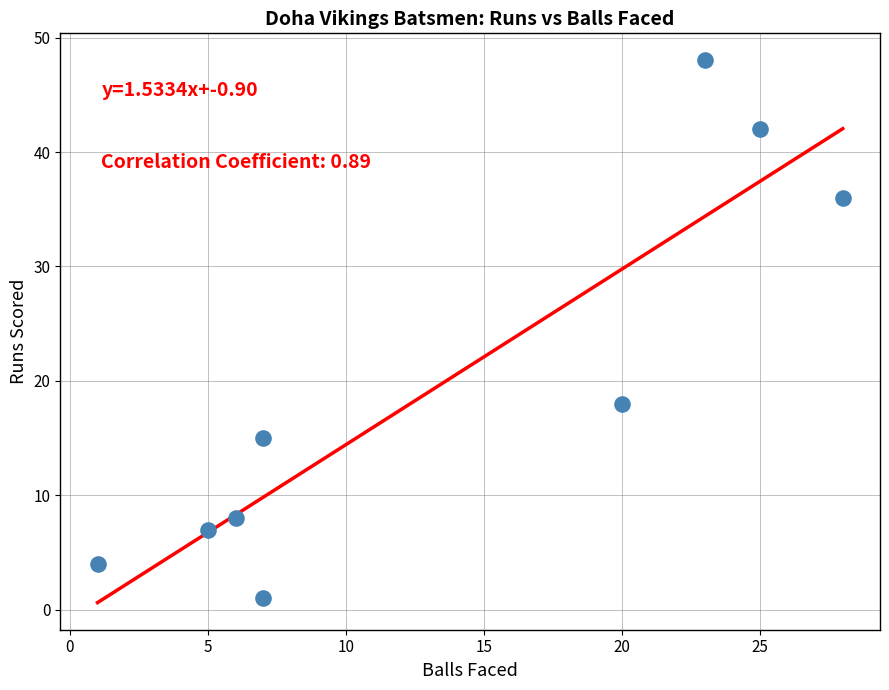

What Y value in the scatter plot is closest to 24?

18